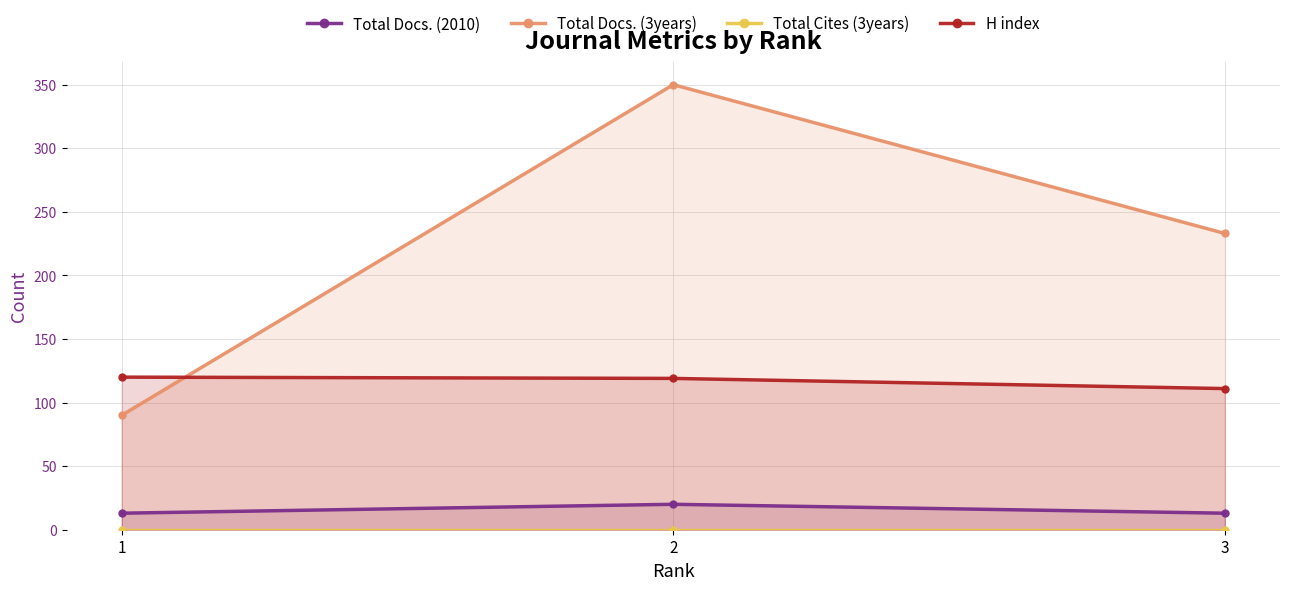

Is it true that Total Docs. (2010) equals 13 at 1?

True